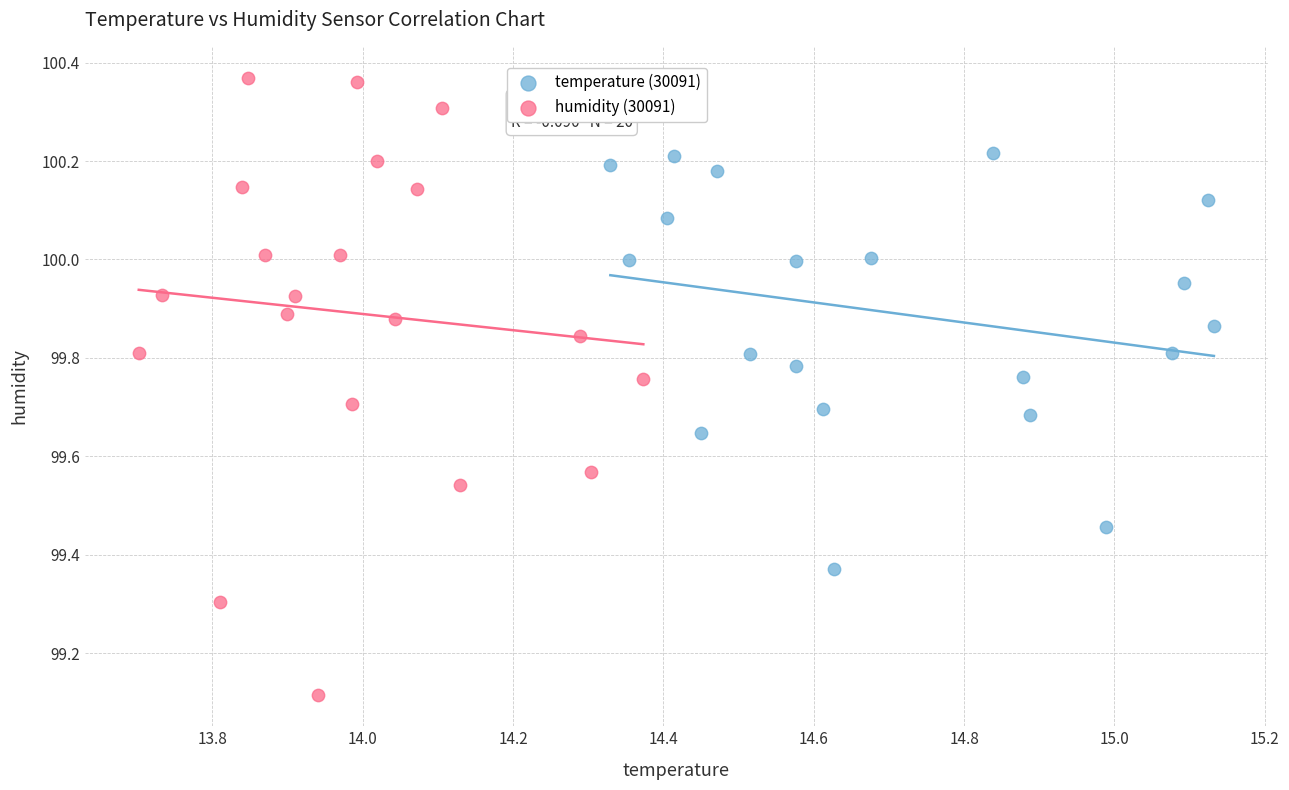

Which series reaches the maximum Y coordinate?

humidity (30091)